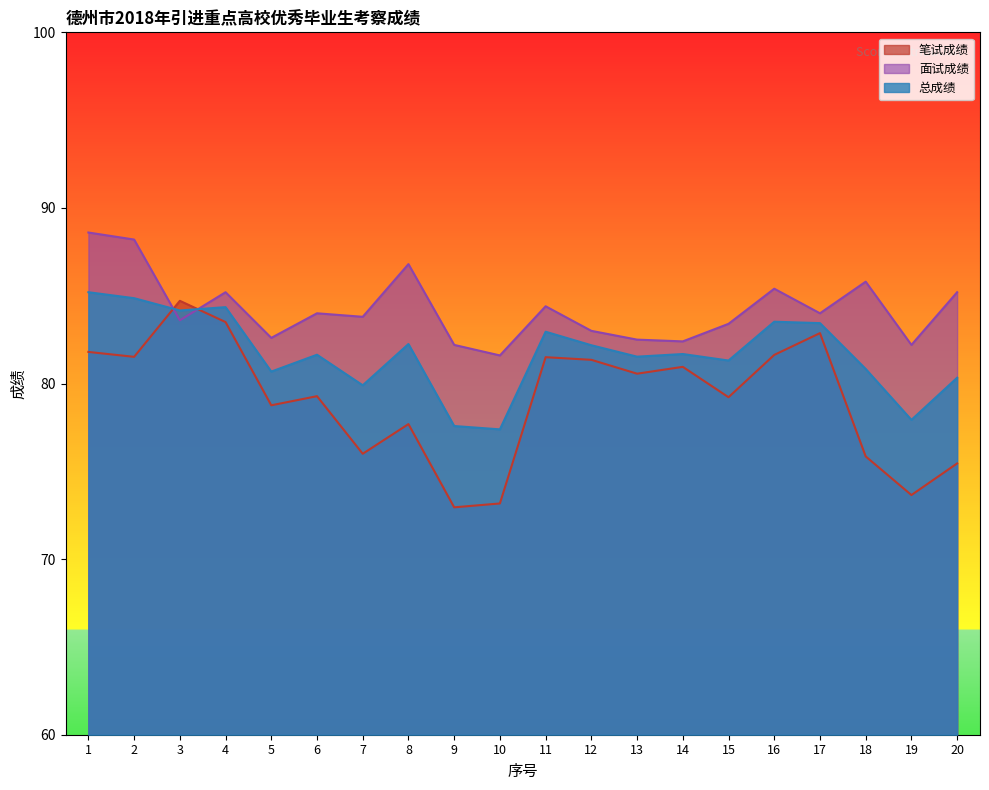

Where do 笔试成绩 and 总成绩 first cross each other?

2 and 3